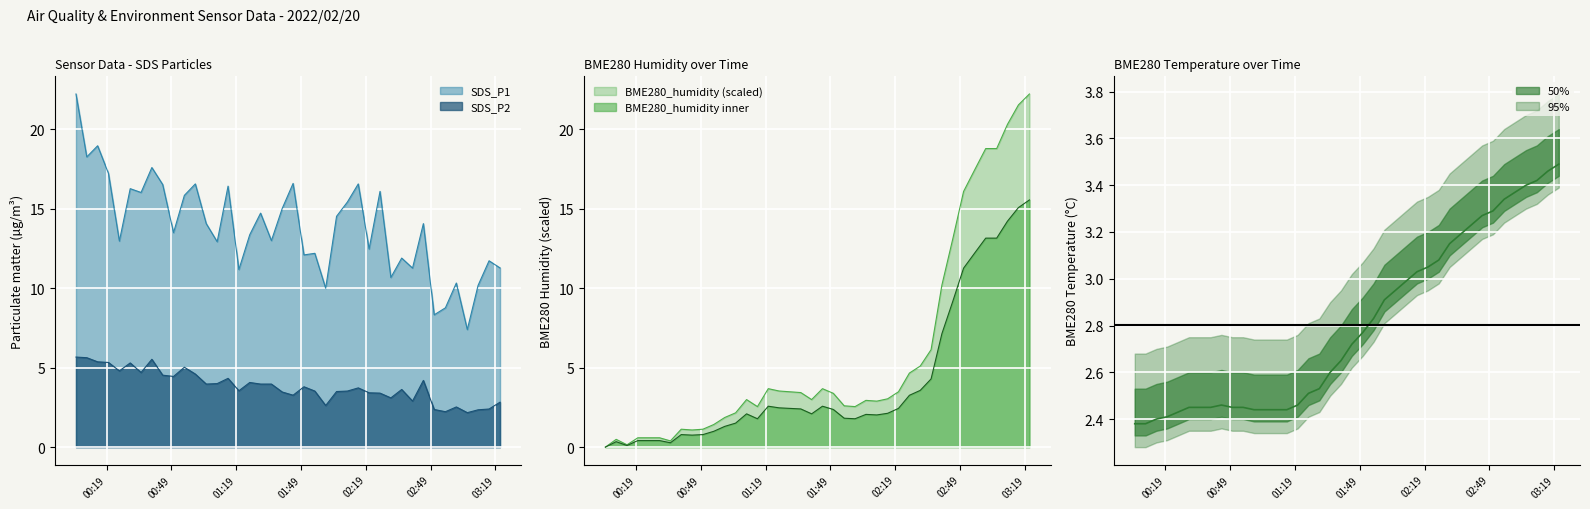

True or false: SDS_P2 and SDS_P1 cross at least once.

False